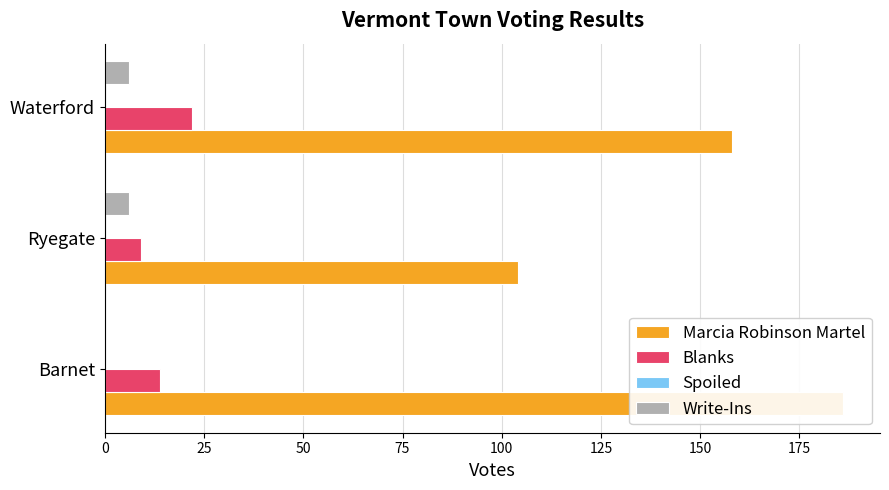

How many distinct data groups are displayed?

4